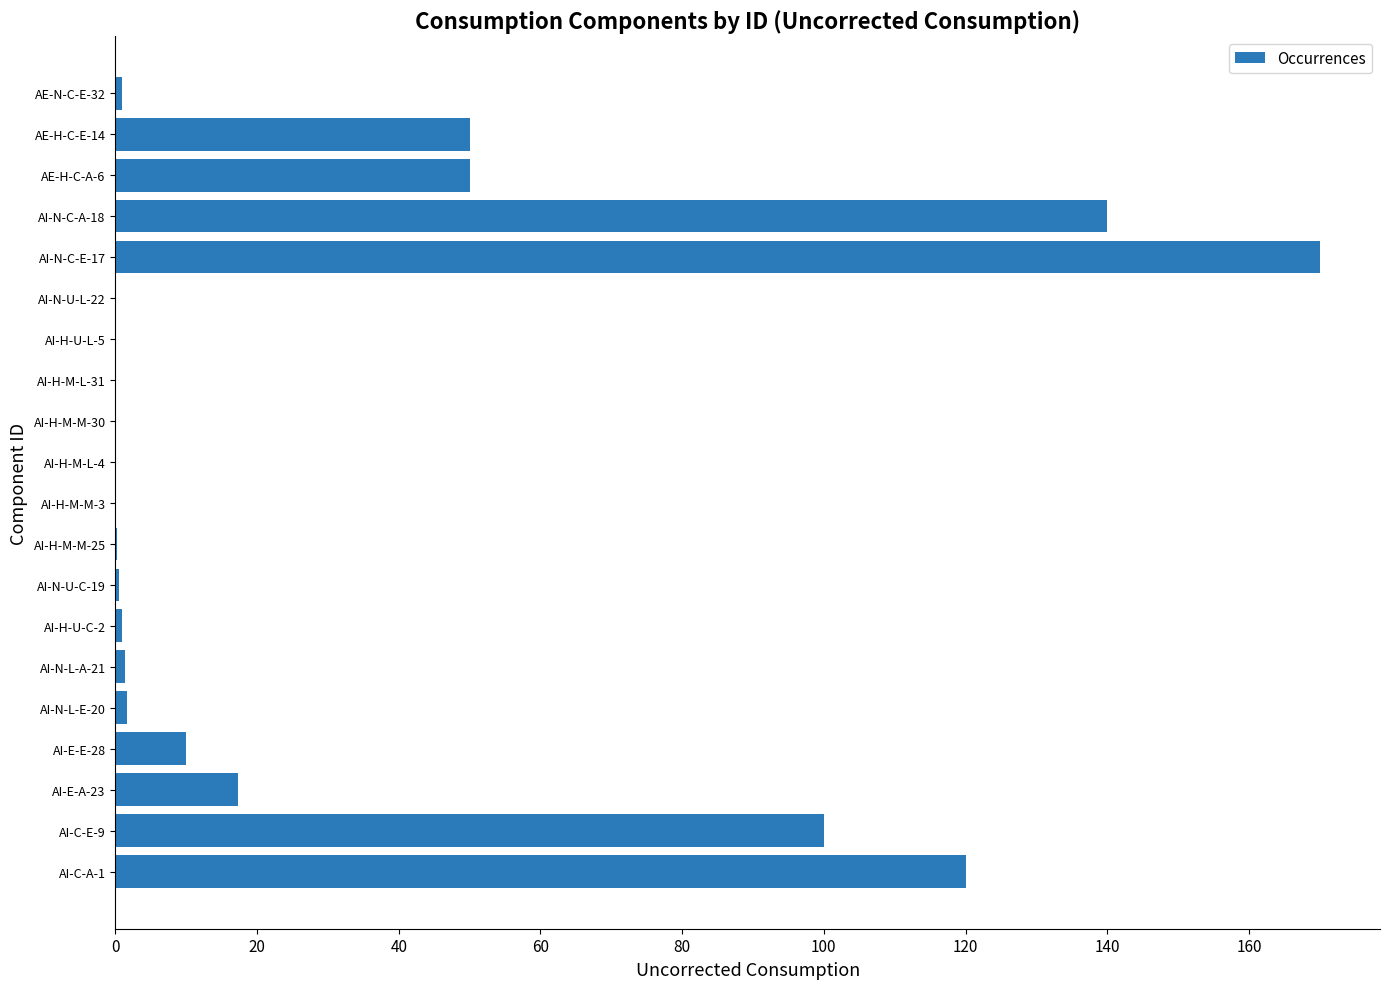

At which category does the chart reach its peak across all series?

AI-N-C-E-17